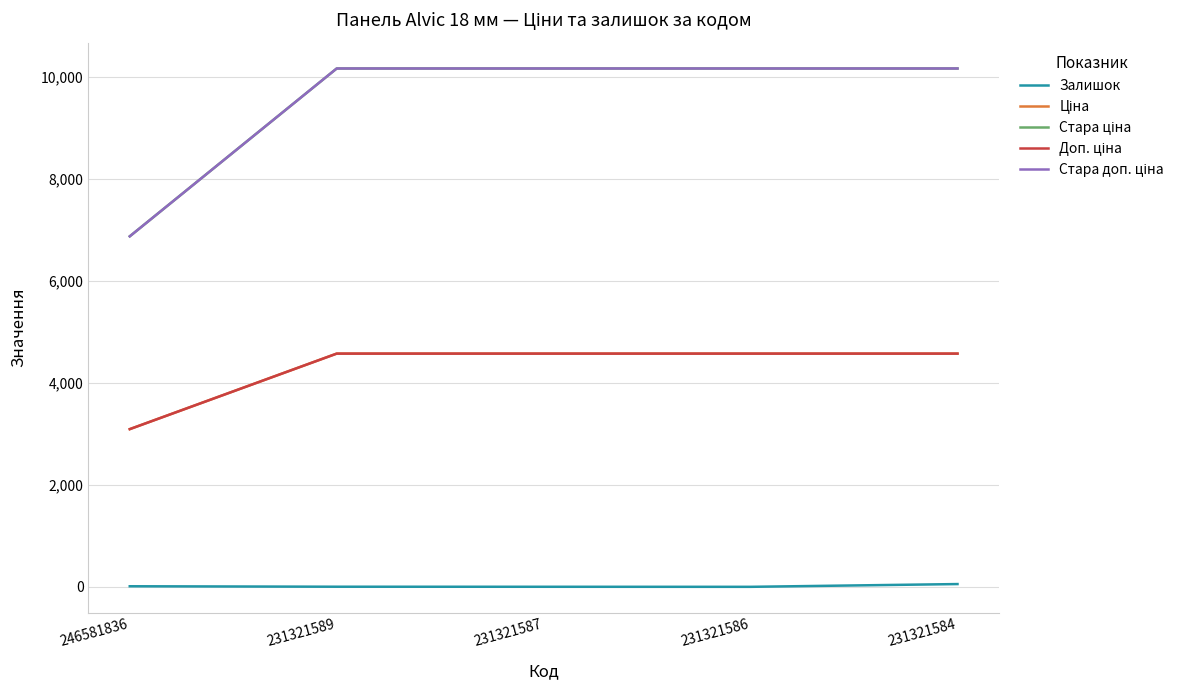

Does the chart display data point markers on the line(s)?

No